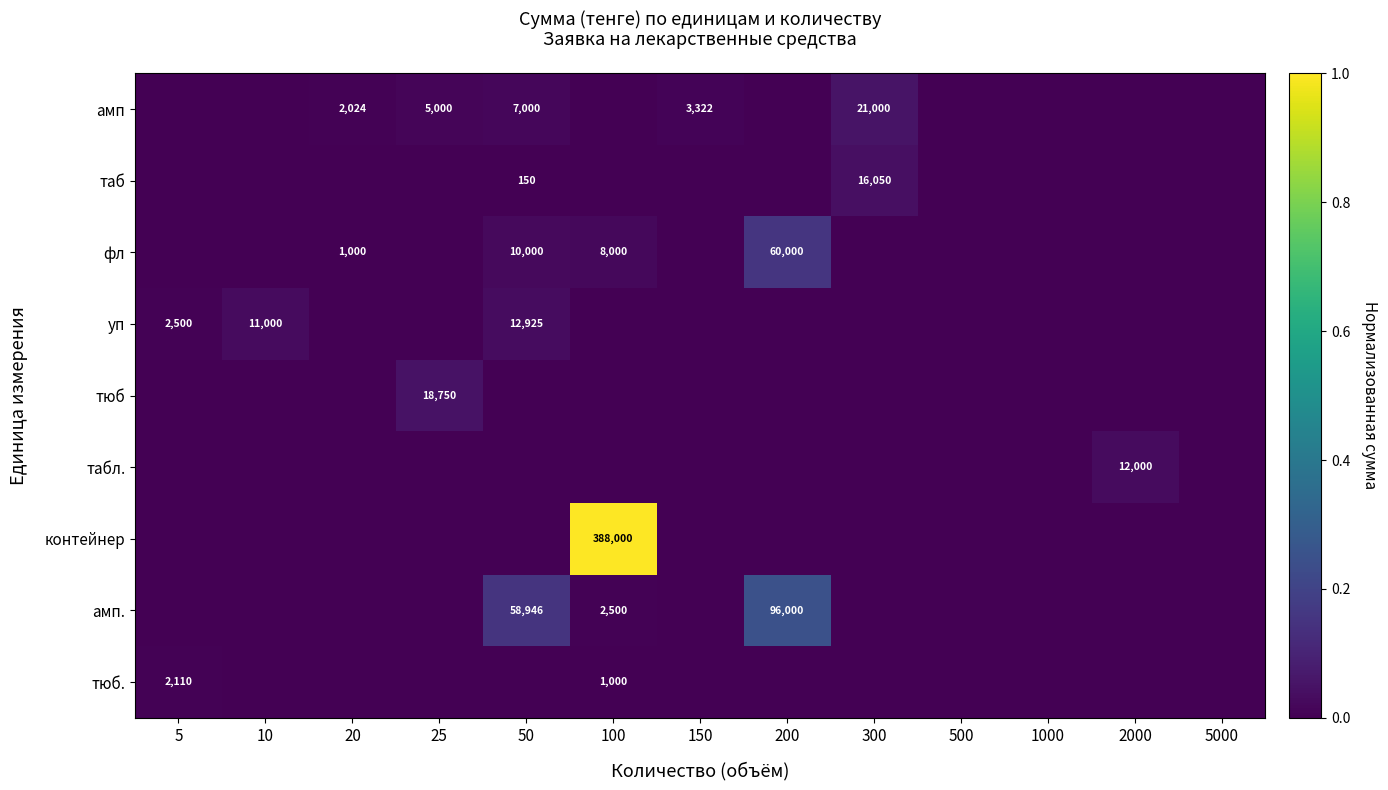

At how many categories does at least one series exceed 0?

10